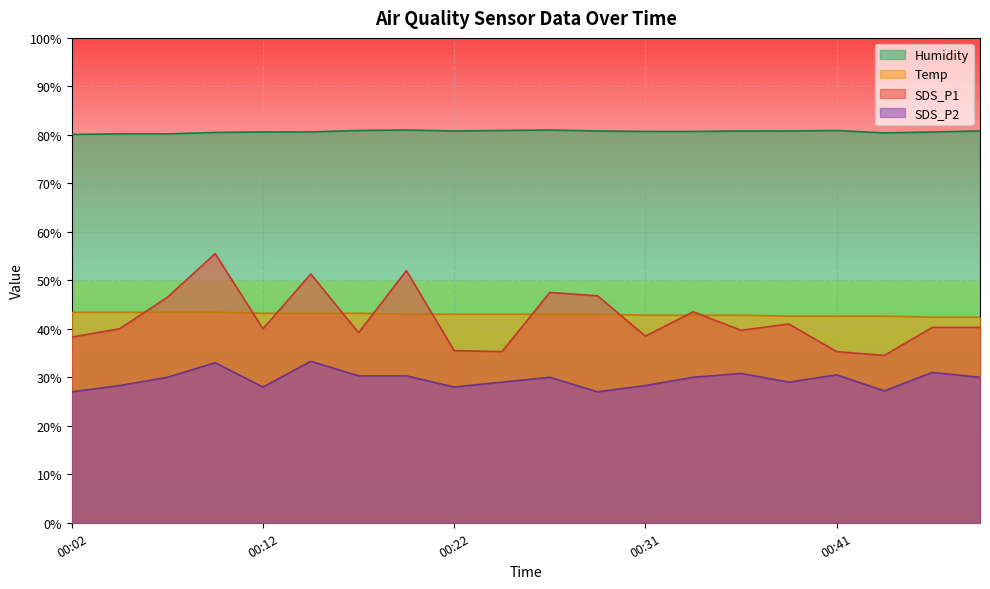

Which series has the largest total across all categories?

Humidity